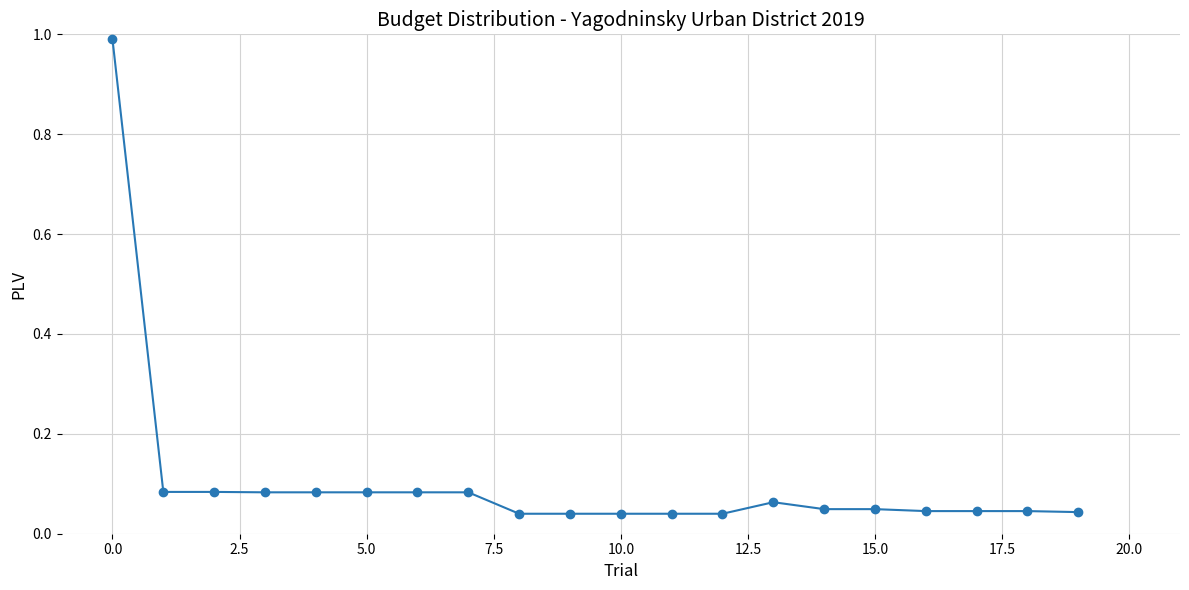

True or false: there are more than 0 points higher than both neighbors.

True